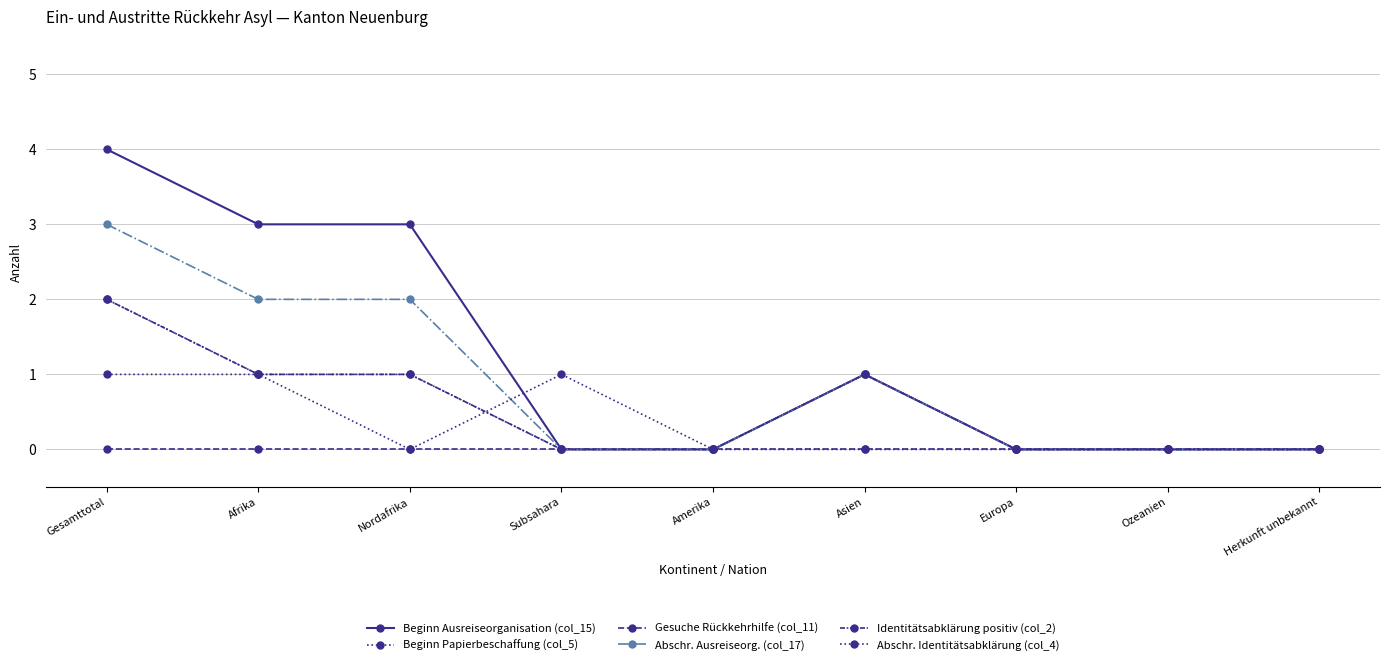

True or false: Identitätsabklärung positiv (col_2) has a value of 3 at Gesamttotal.

False